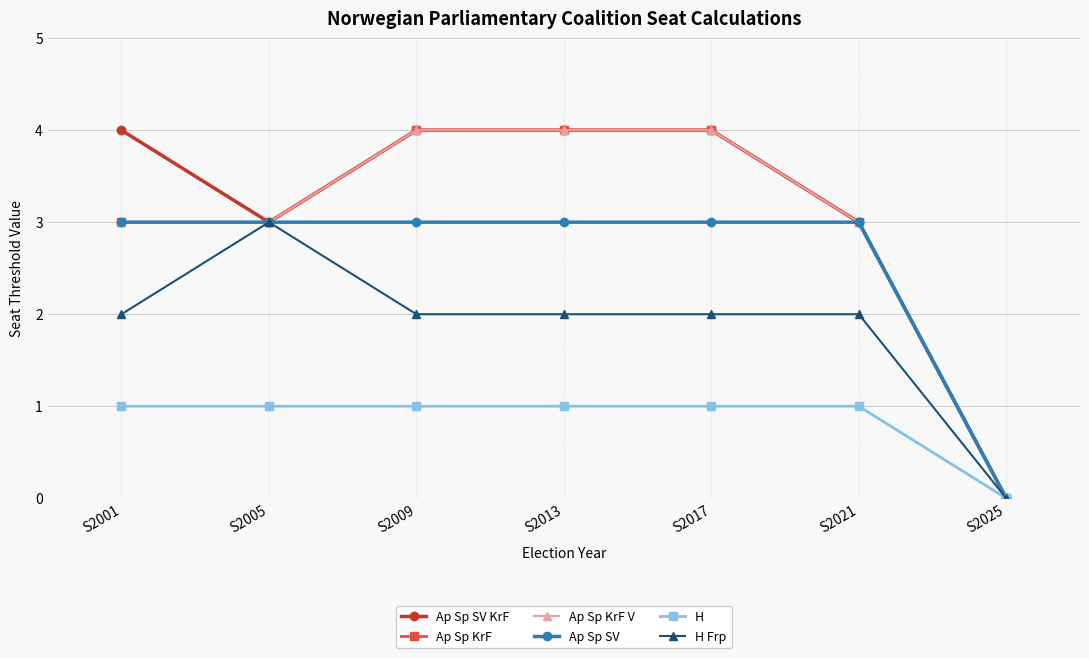

The value of Ap Sp KrF V at S2017 is 4. True or false?

True